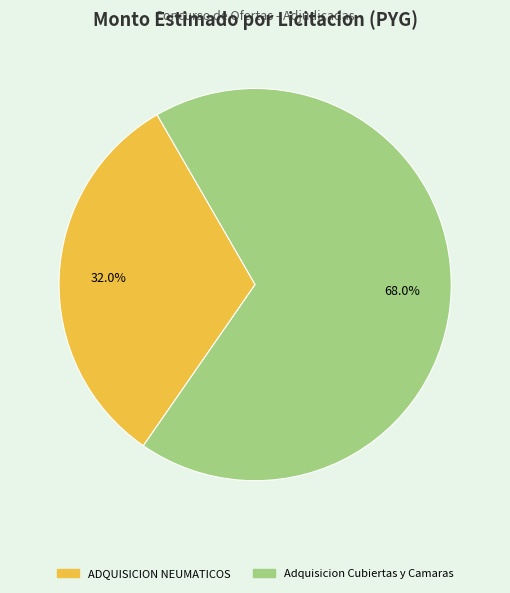

To the nearest percent, what is the difference between the largest and smallest slice percentages?

36%